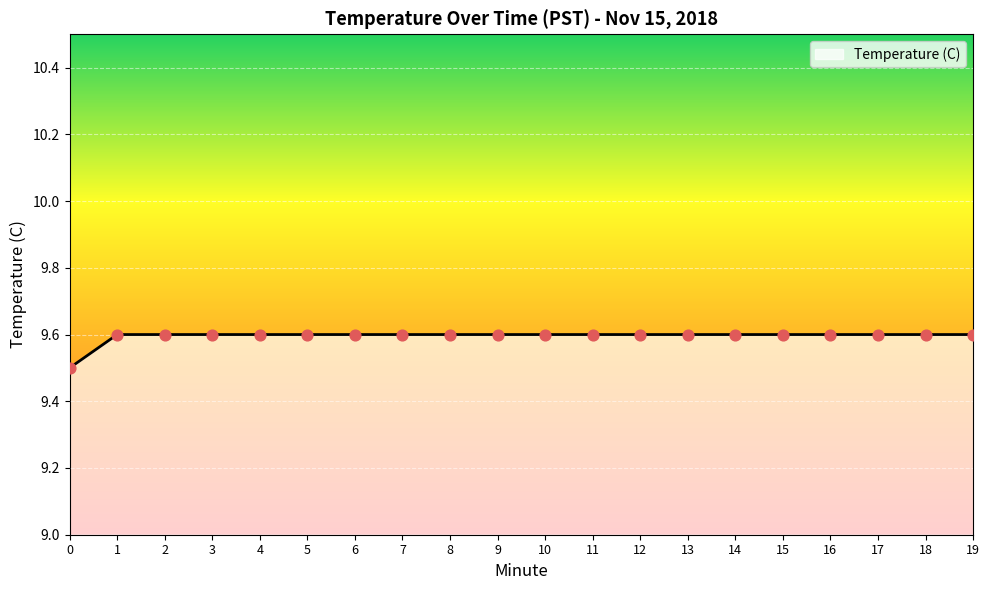

Approximately how many times larger is the value at 13 compared to 7?

1.0